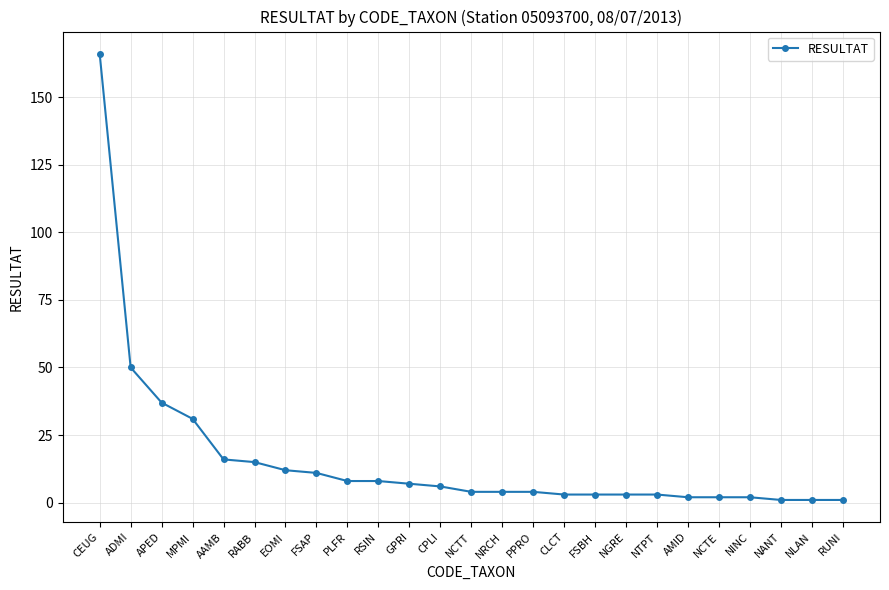

True or false: the data shows 4 at NRCH.

True